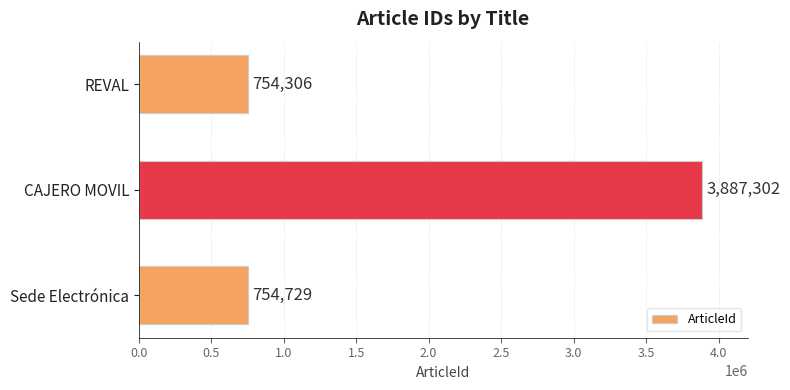

Approximately how many times larger is the value at CAJERO MOVIL compared to Sede Electrónica?

5.2